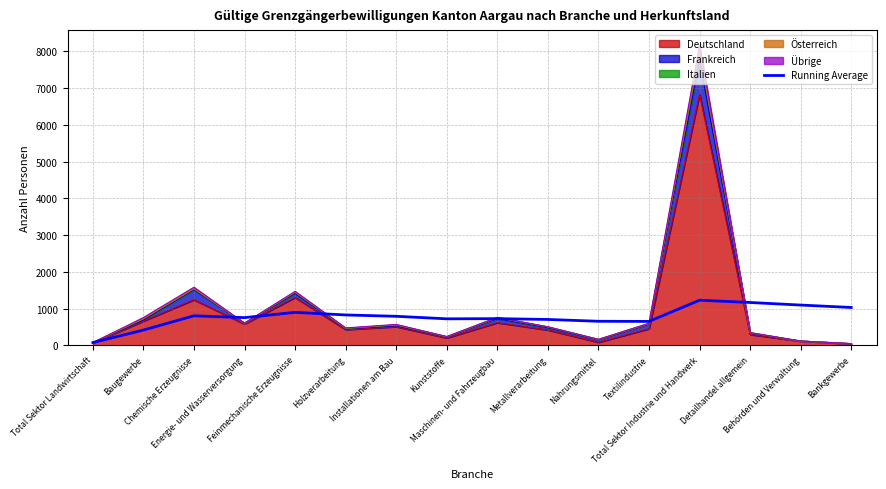

Reading left to right, extract all data points from this chart.

75.0	416.0	804.7	754.8	898.0	827.5	790.7	722.0	726.7	704.6	655.4	651.0	1229.4	1166.4	1096.5	1030.9